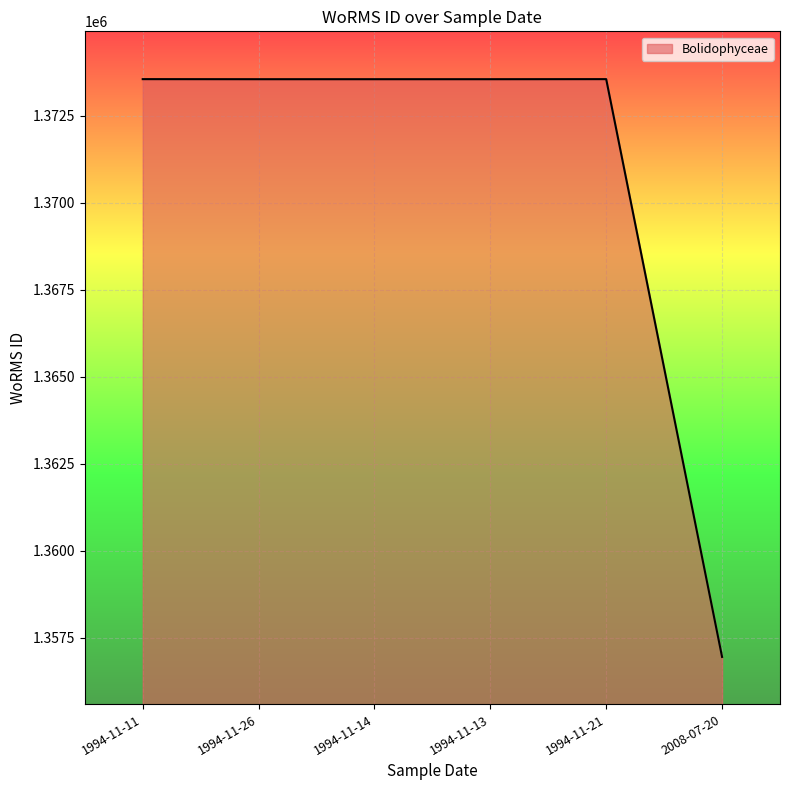

What value does the data have at 1994-11-11?

1373545